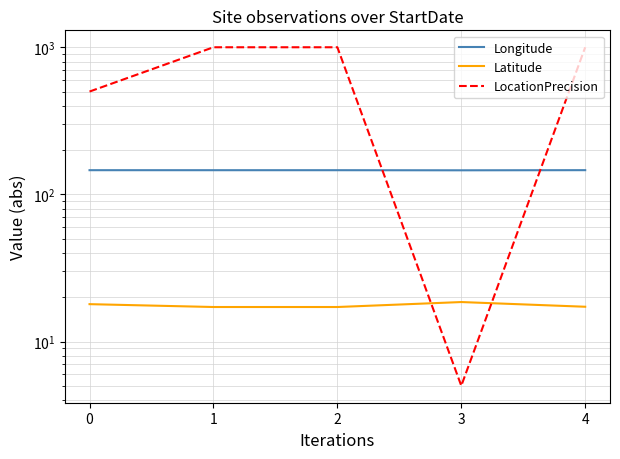

The value of Longitude at 4 is 146.1. True or false?

True